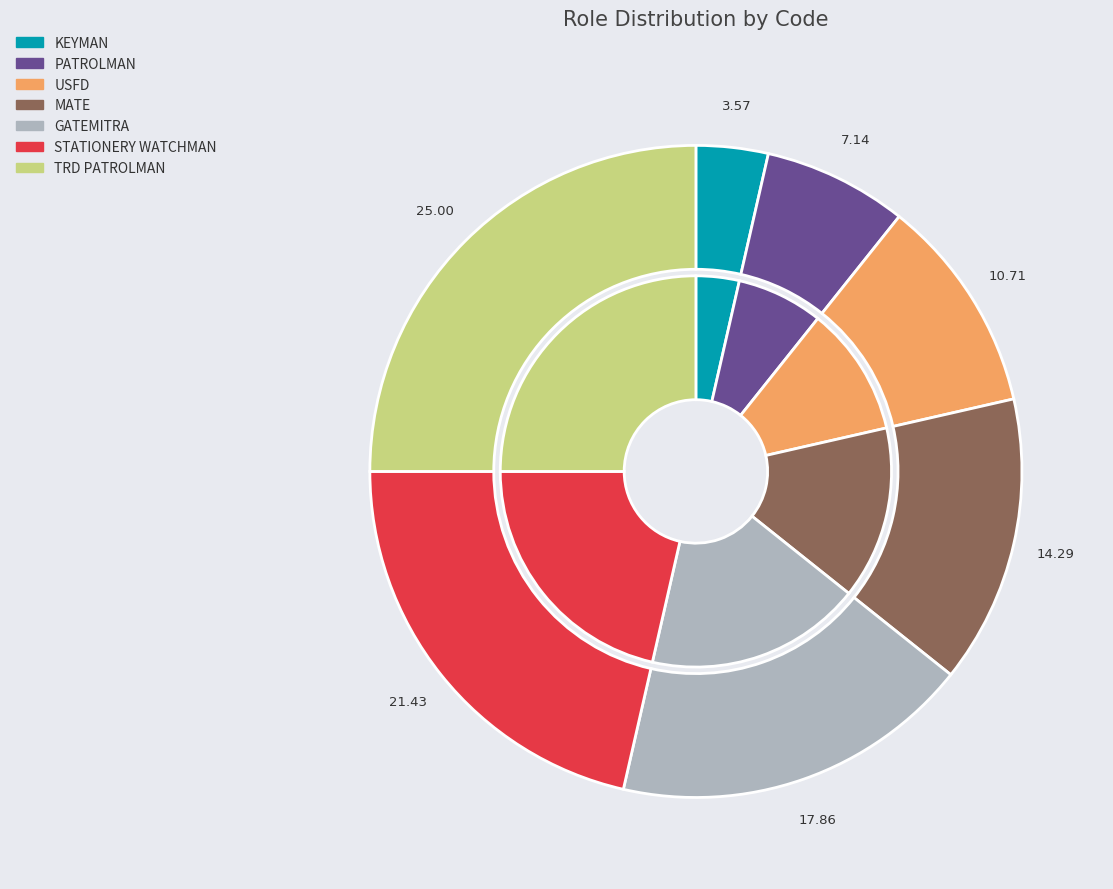

How many segments does this pie chart have?

7